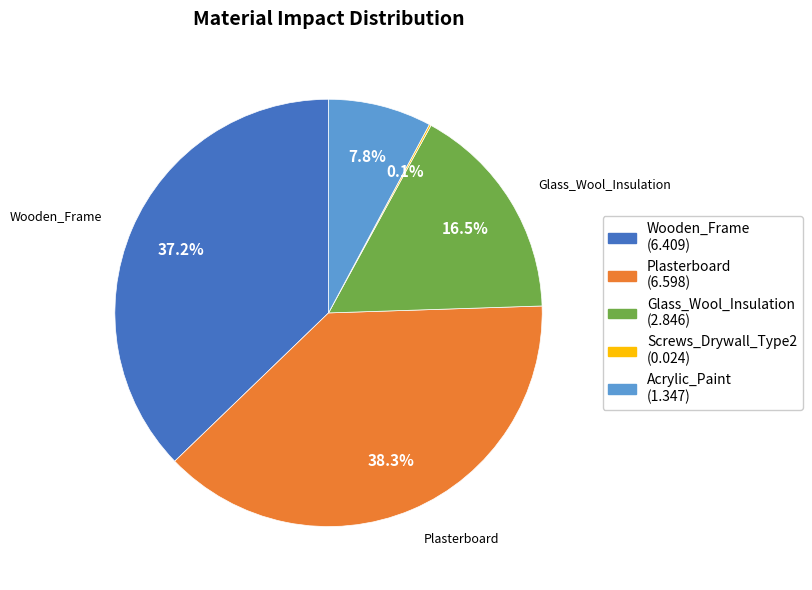

Is there a majority slice in this chart?

No